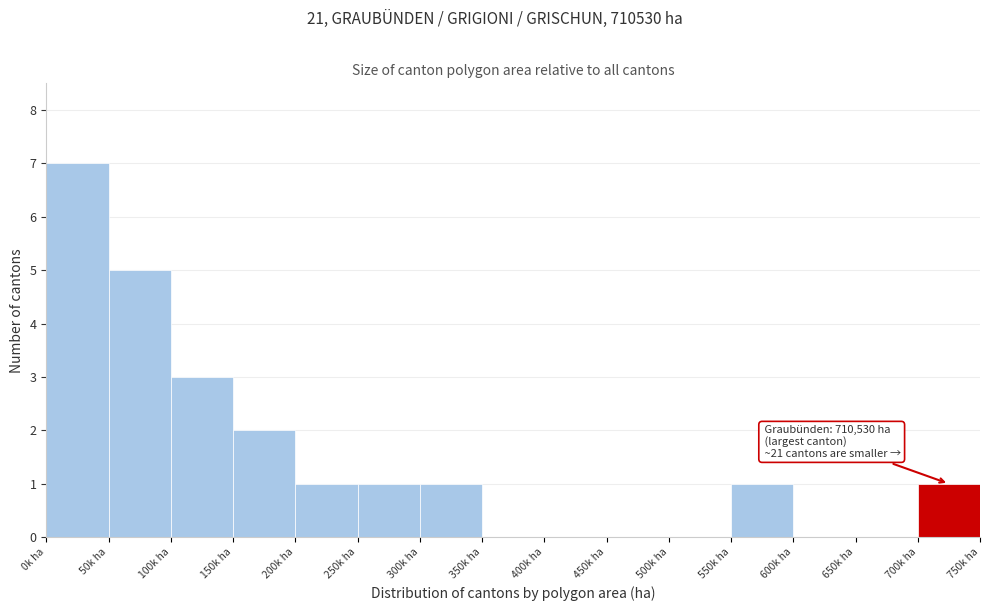

Reading left to right, list all the values displayed in this chart.

0k ha=7	50k ha=5	100k ha=3	150k ha=2	200k ha=1	250k ha=1	300k ha=1	350k ha=0	400k ha=0	450k ha=0	500k ha=0	550k ha=1	600k ha=0	650k ha=0	700k ha=1